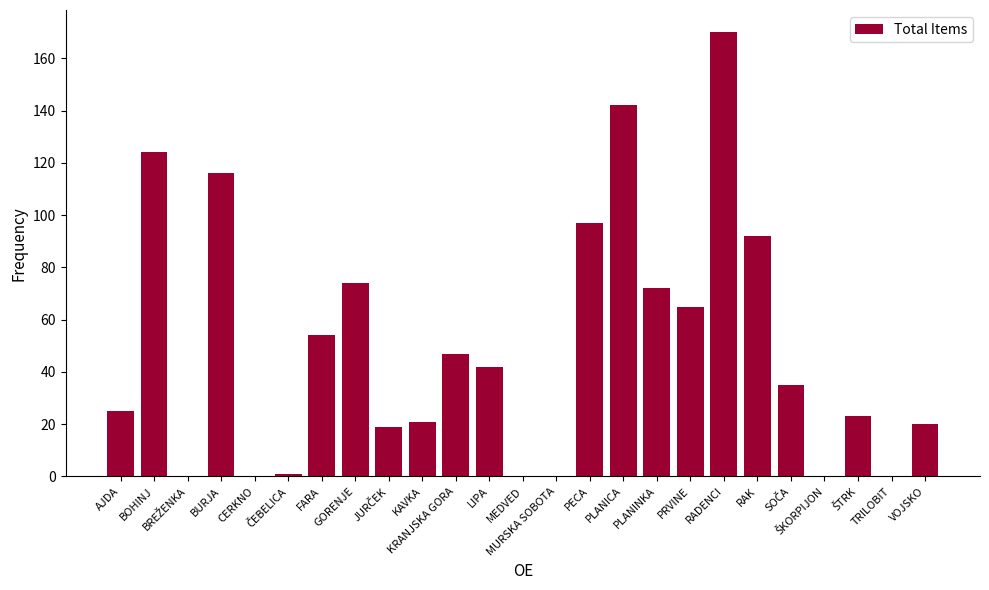

What is the greatest value displayed?

170